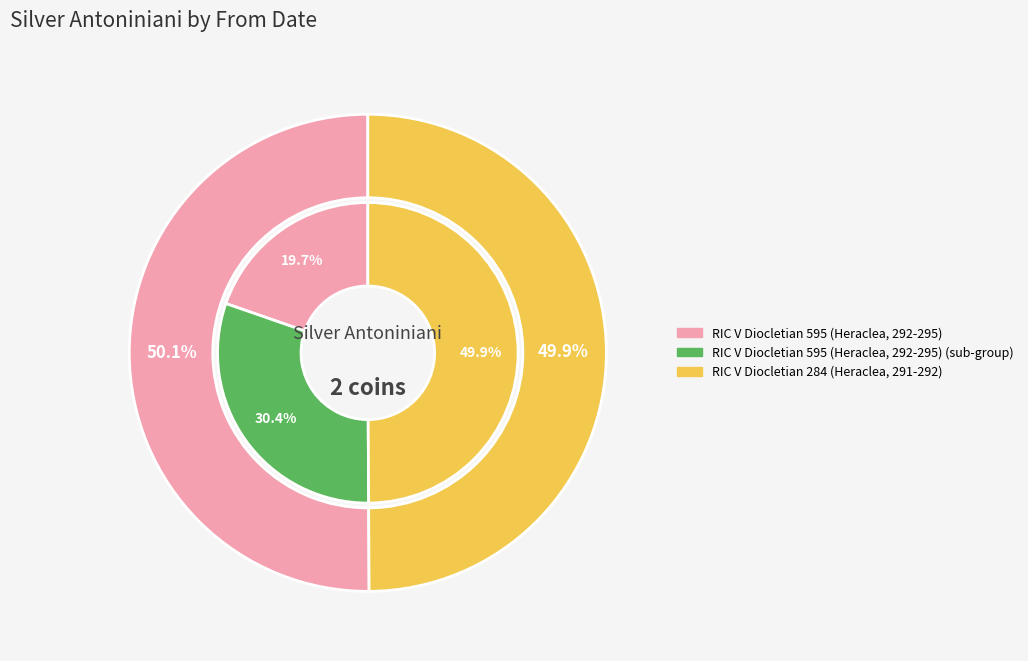

Which has a higher value, RIC V Diocletian 595 (Heraclea, 292-295) or RIC V Diocletian 284 (Heraclea, 291-292)?

RIC V Diocletian 595 (Heraclea, 292-295)